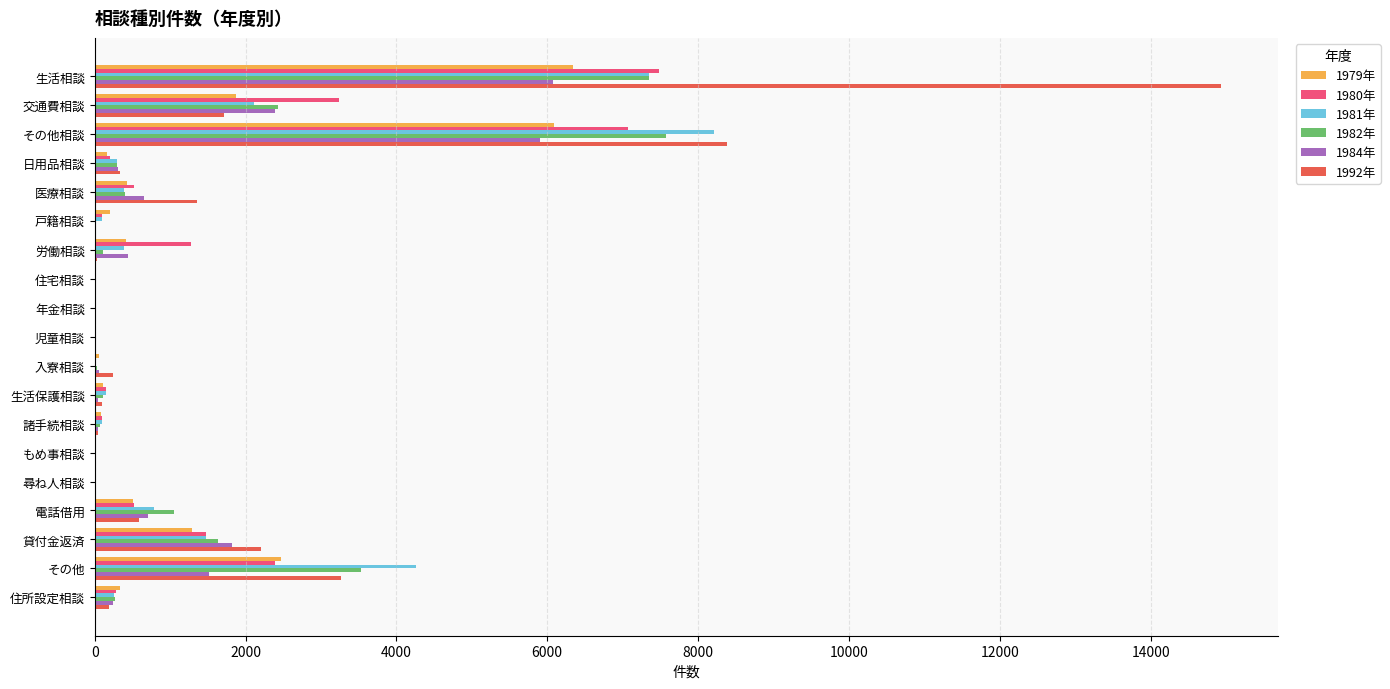

The value of 1980年 at 生活相談 is 12244. True or false?

False